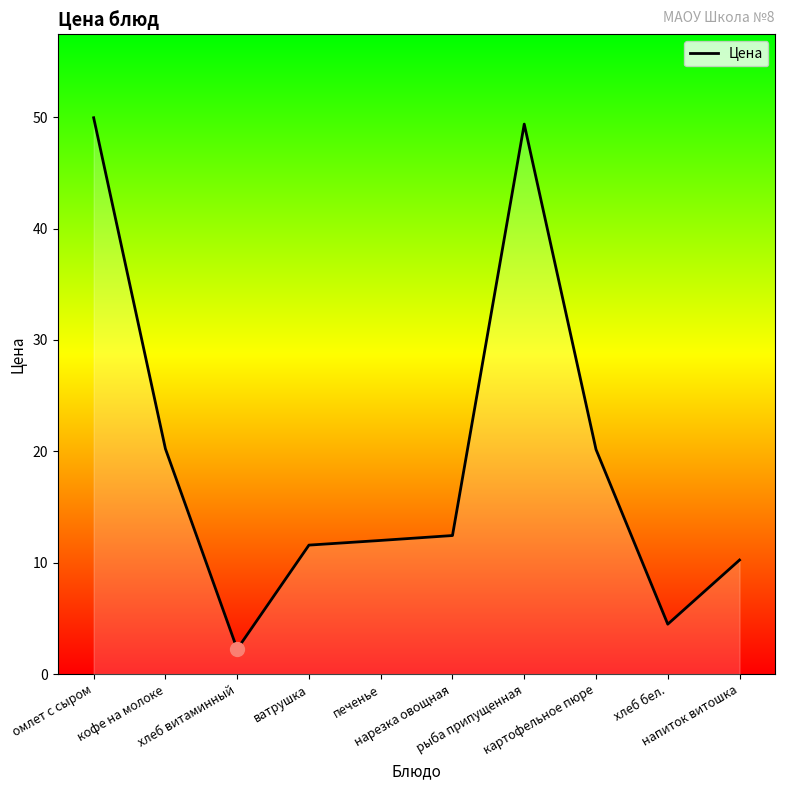

True or false: the data shows 4.5 at хлеб бел..

True